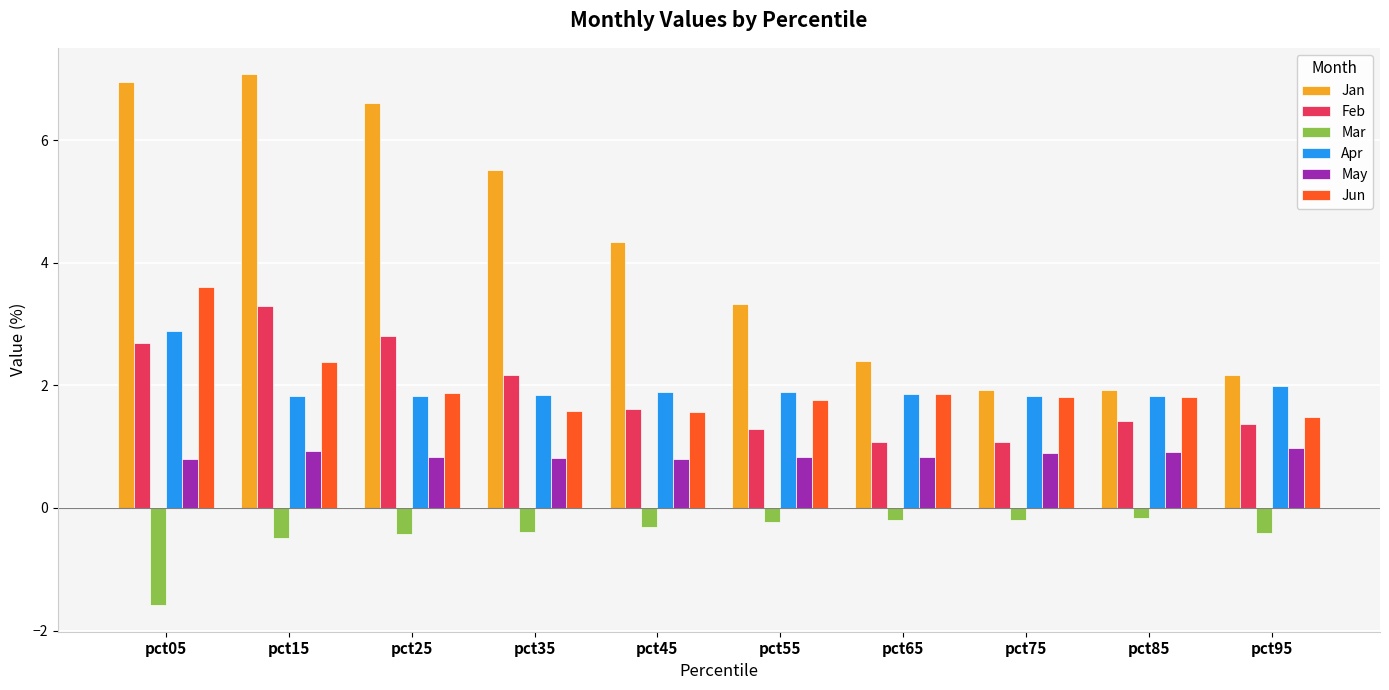

Count the number of data series in this chart.

6